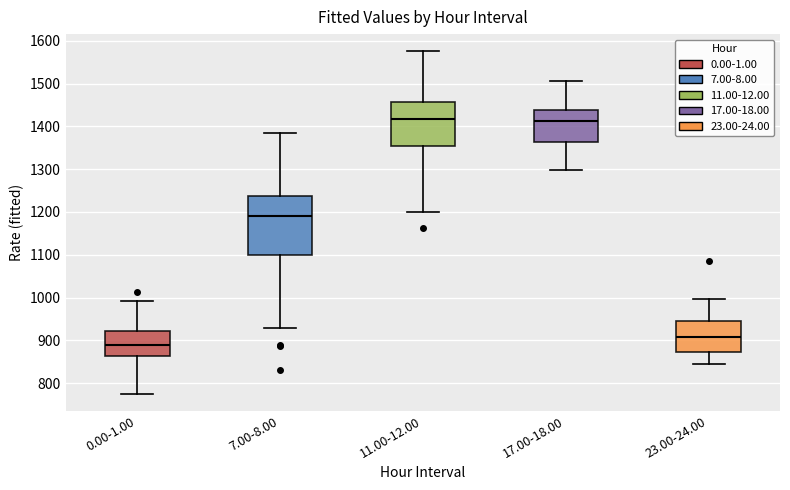

Reading left to right, read every box against the y-axis: the position of its median line, the range the box covers, and the ends of its whiskers. The values are not printed on the chart, so give them approximately, as read against the axis.

0.00-1.00: median 890, box 860 to 920, whiskers 780 to 990
7.00-8.00: median 1190, box 1100 to 1240, whiskers 930 to 1380
11.00-12.00: median 1420, box 1350 to 1460, whiskers 1200 to 1580
17.00-18.00: median 1410, box 1360 to 1440, whiskers 1300 to 1510
23.00-24.00: median 910, box 870 to 950, whiskers 850 to 1000